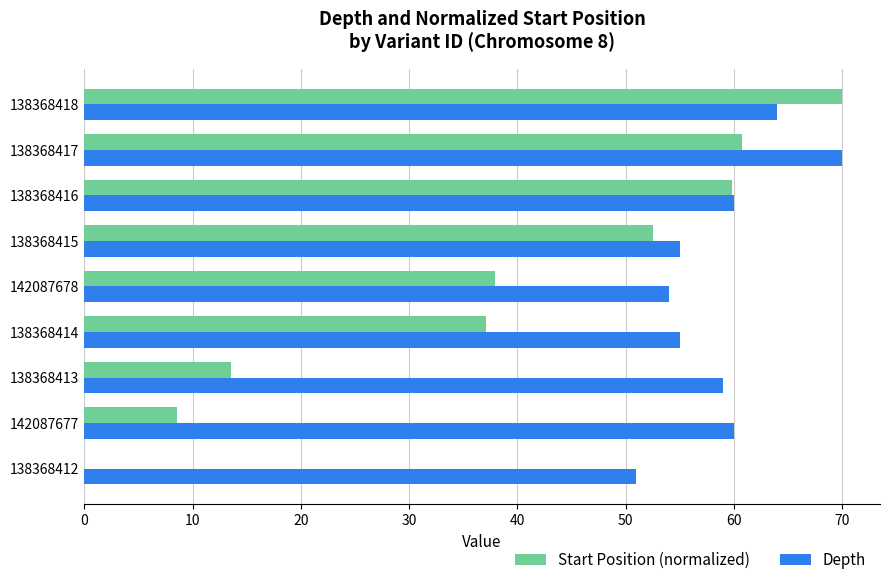

True or false: Start Position (normalized) has a value of 70.0 at 138368418.

True